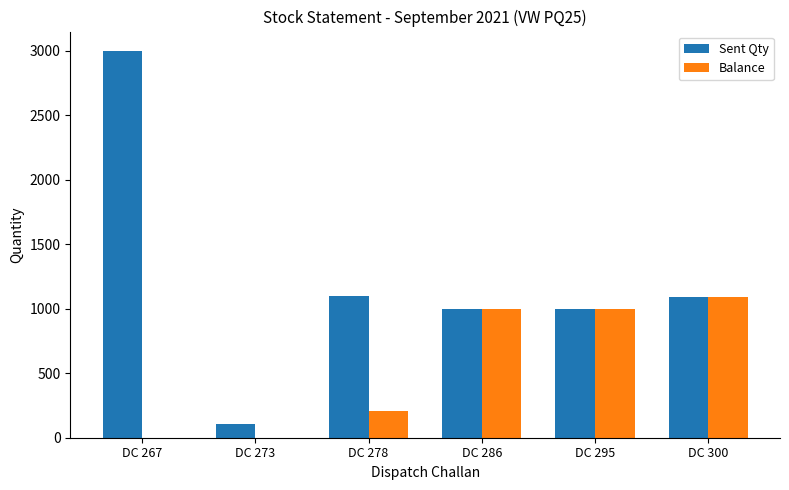

At which category is the sum across all series the highest?

DC 267